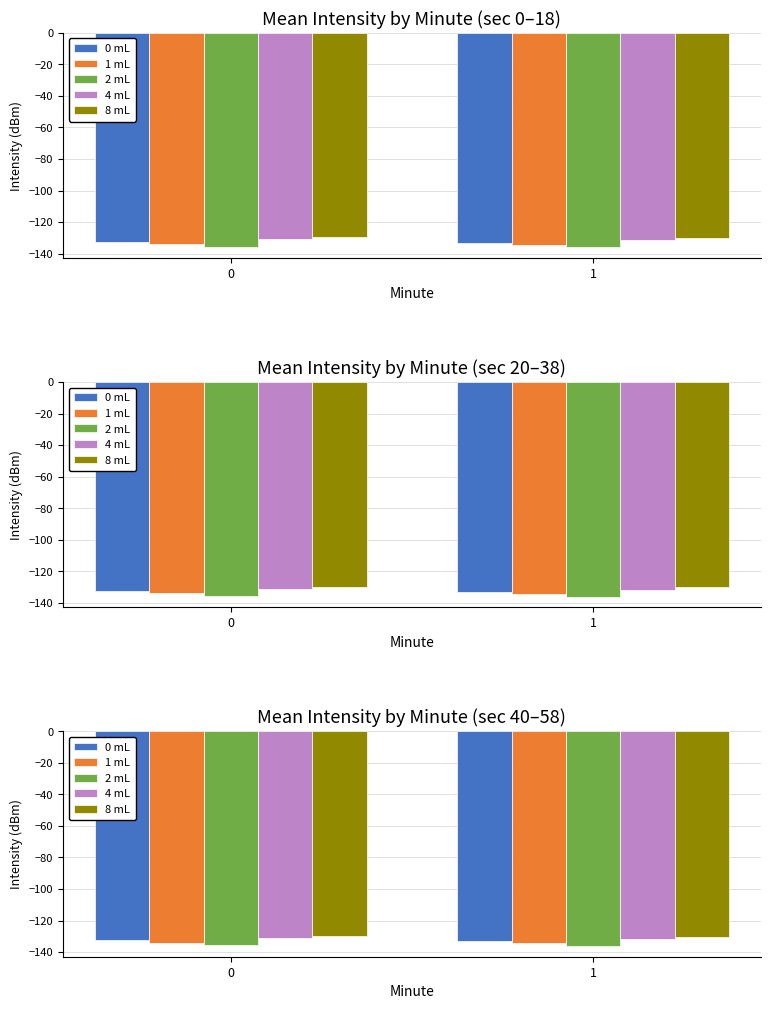

The value of 2 mL at 1 is -136.2. True or false?

True